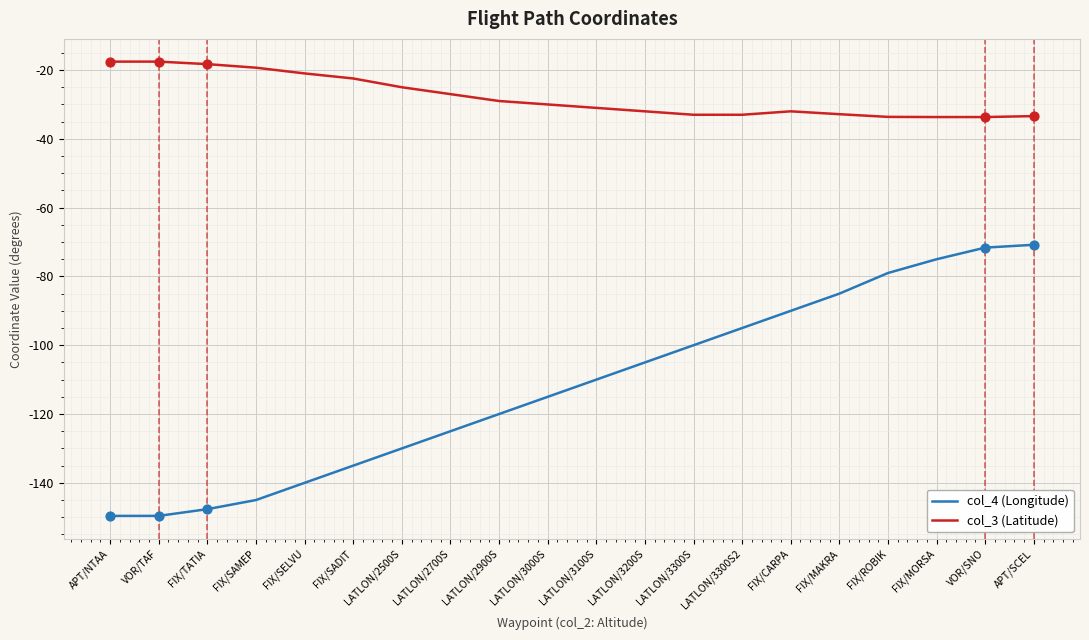

Which series has the largest total across all categories?

col_3 (Latitude)